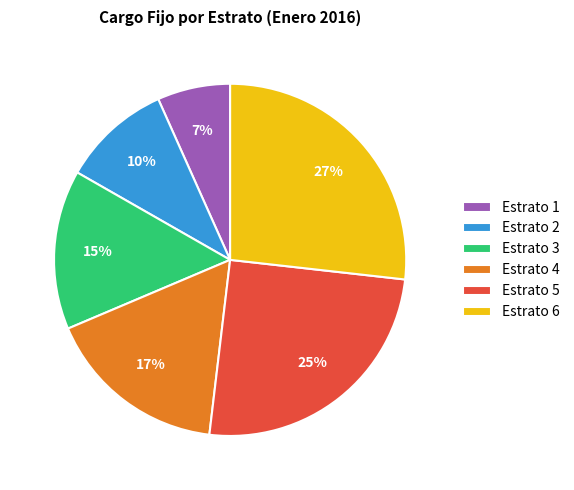

Is the sum of Estrato 4 and Estrato 6 greater than half?

No